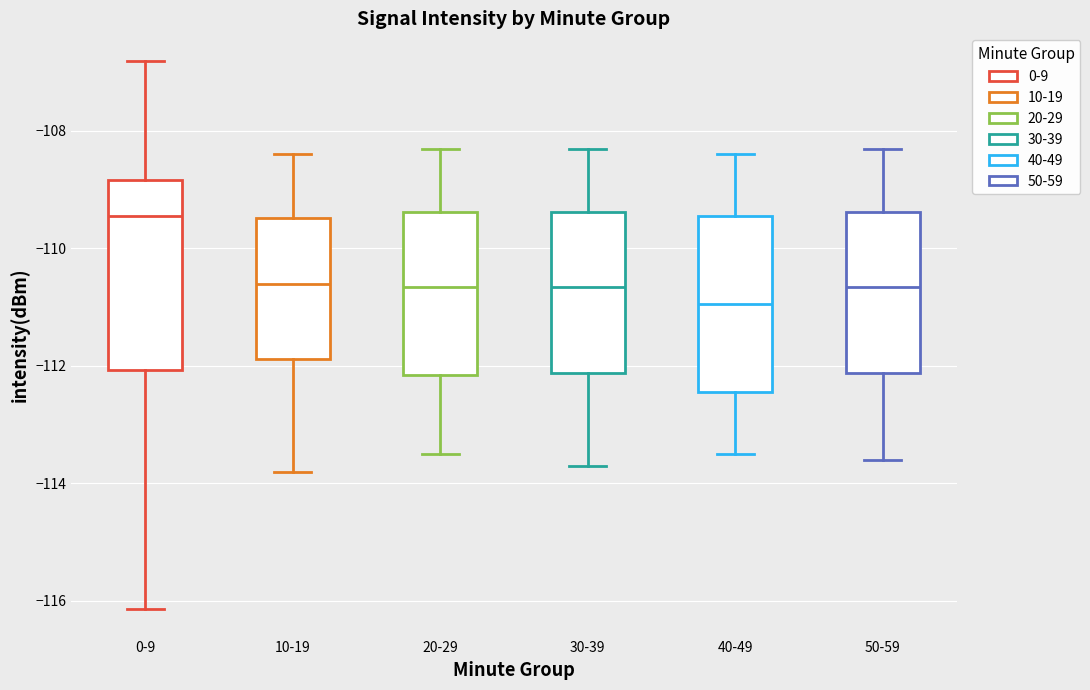

Comparing the boxes themselves (not the whiskers), which one is the tallest?

0-9